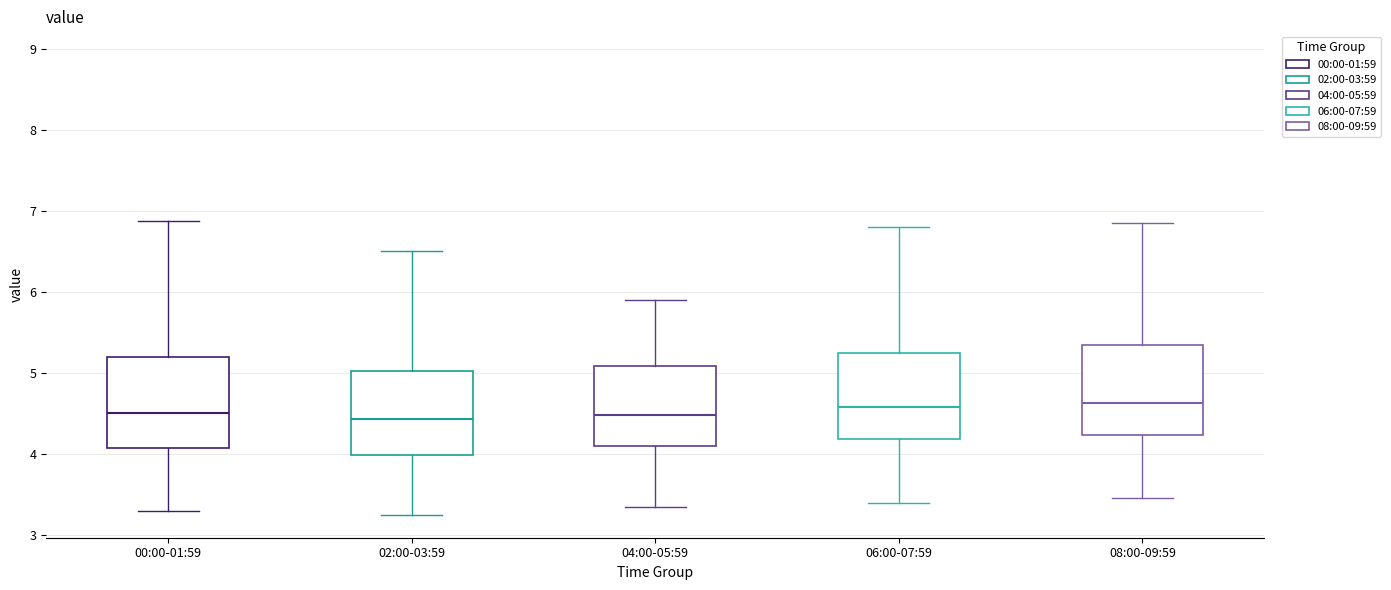

Where does the median line of the box for 08:00-09:59 sit on the y-axis? The values are not printed on the chart, so give them approximately, as read against the axis.

4.6